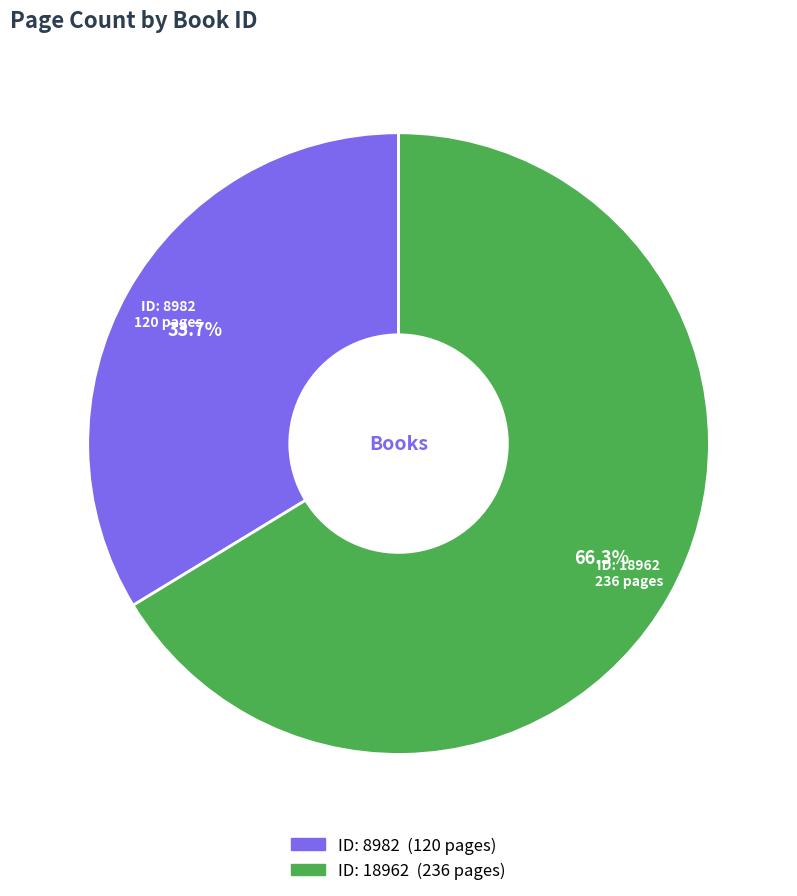

Does any single category account for the majority?

Yes